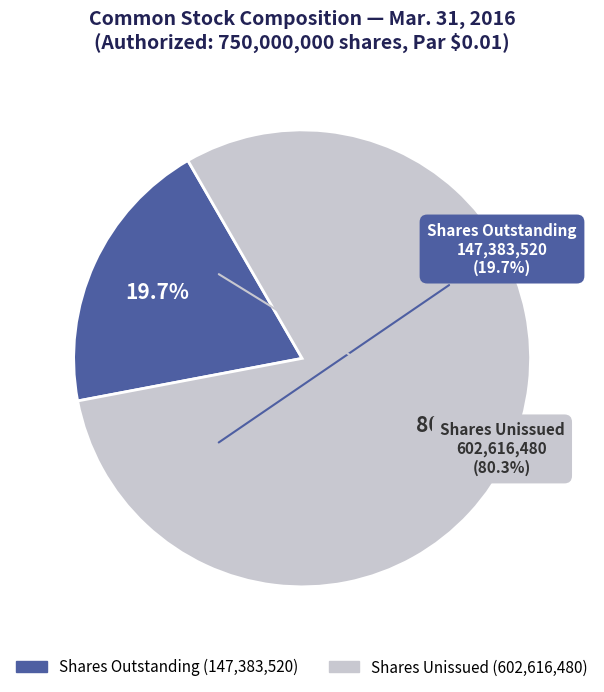

To the nearest percent, what is the average slice percentage?

50%